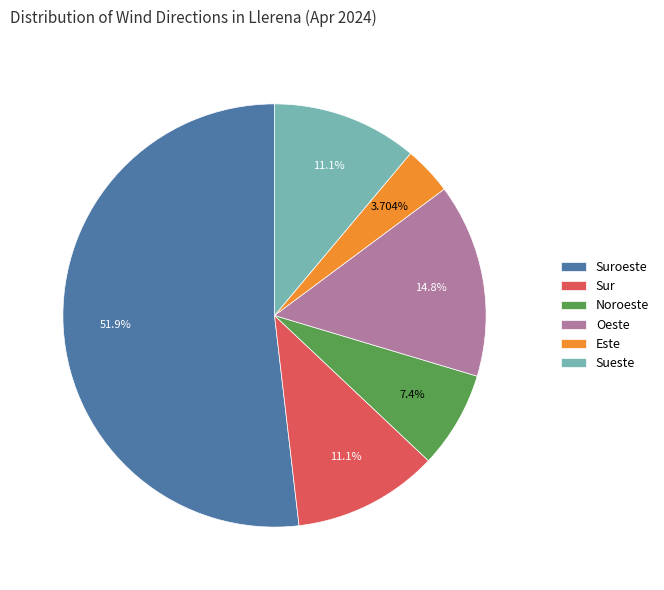

What percentage is NOT represented by Sur?

88.9%